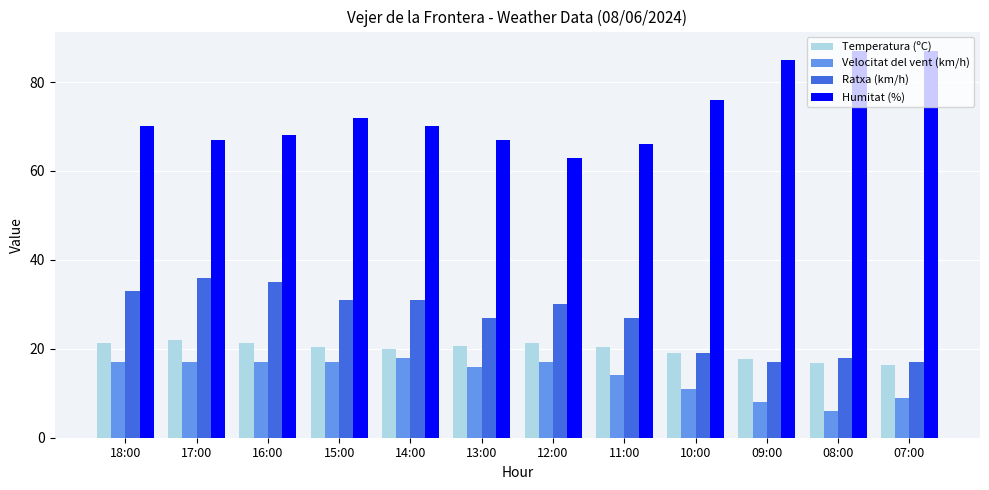

The value of Ratxa (km/h) at 15:00 is 31.0. True or false?

True